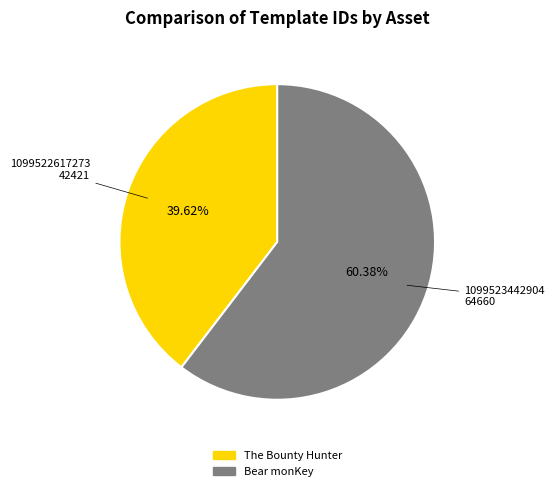

Is there a majority slice in this chart?

Yes